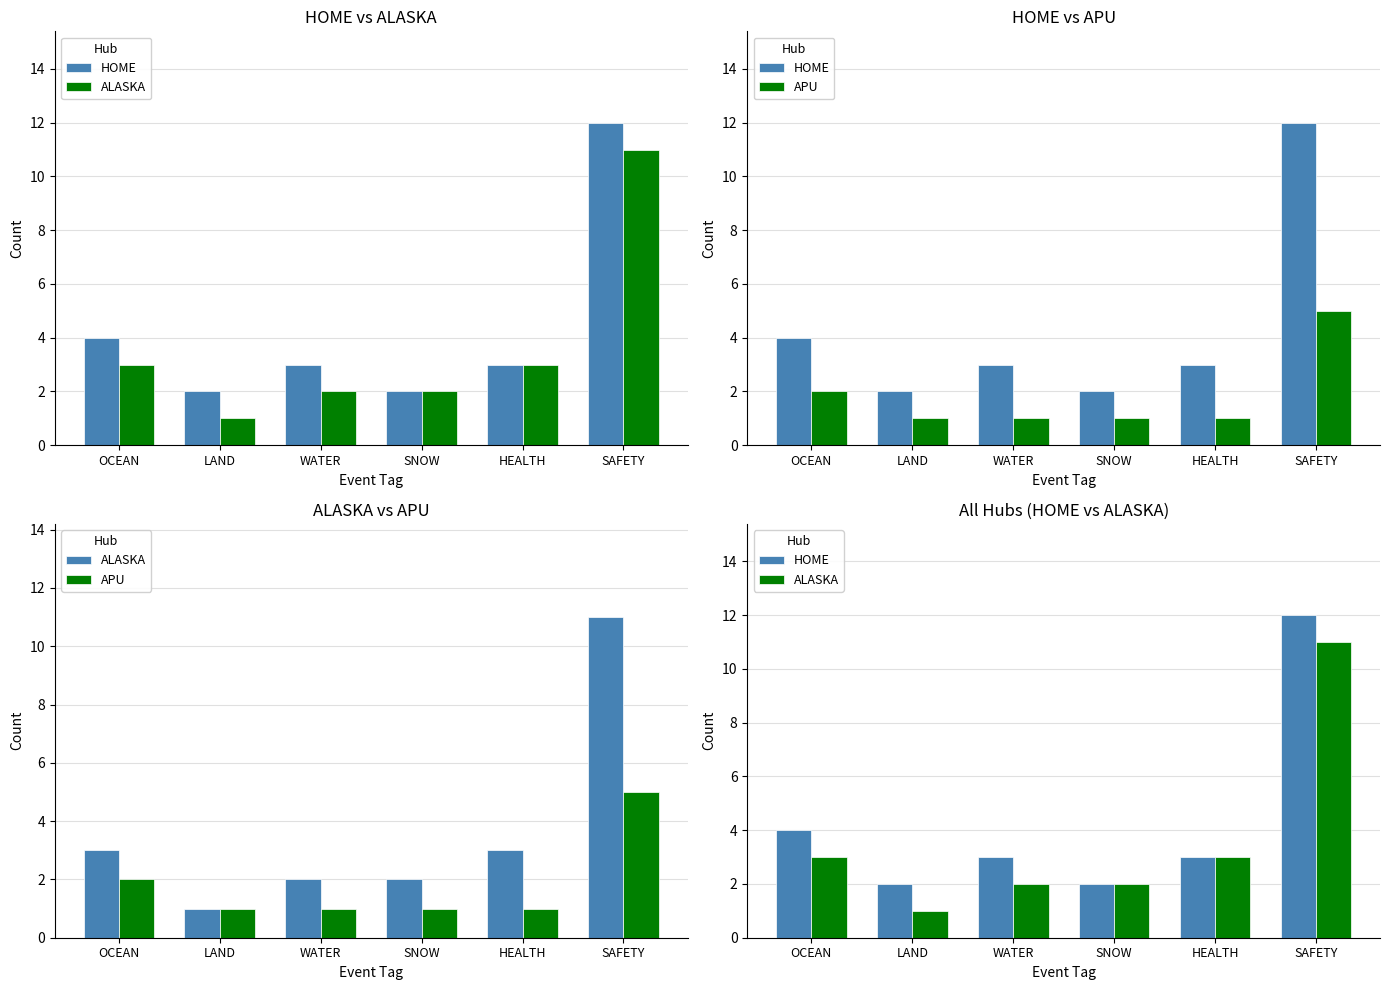

Reading left to right, what are all the values shown in this chart?

HOME: 4	2	3	2	3	12
ALASKA: 3	1	2	2	3	11
APU: 2	1	1	1	1	5